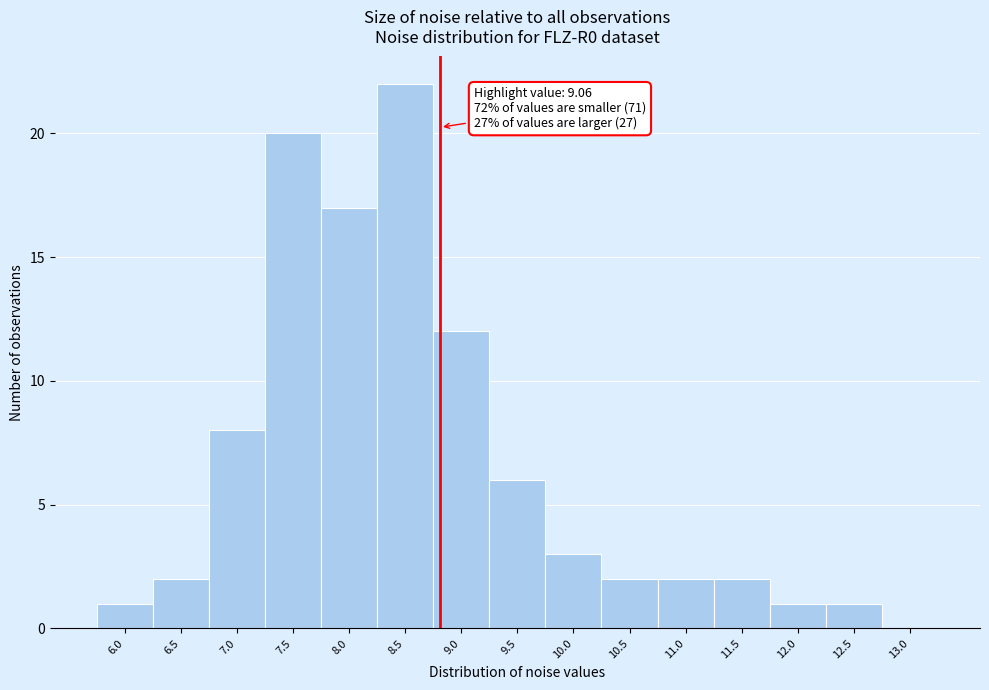

Reading right to left, what are all the values shown in this chart?

13.0=0	12.5=1	12.0=1	11.5=2	11.0=2	10.5=2	10.0=3	9.5=6	9.0=12	8.5=22	8.0=17	7.5=20	7.0=8	6.5=2	6.0=1